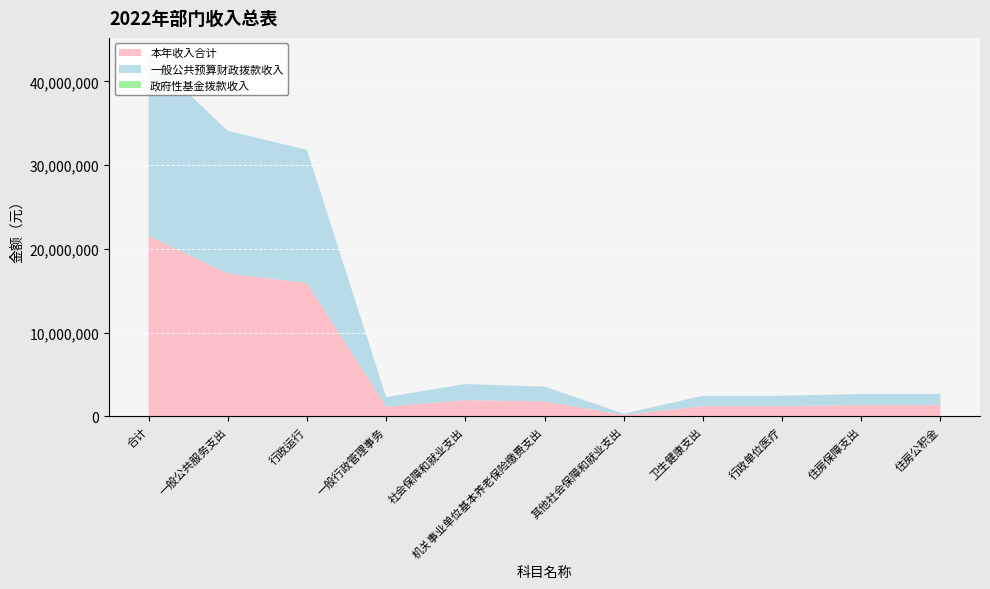

Reading left to right, extract all data points from this chart.

本年收入合计: 21528976	17055109	15913109	1142000	1922001	1771740	150261	1223061	1223061	1328805	1328805
一般公共预算财政拨款收入: 21528976	17055109	15913109	1142000	1922001	1771740	150261	1223061	1223061	1328805	1328805
政府性基金拨款收入: 0	0	0	0	0	0	0	0	0	0	0